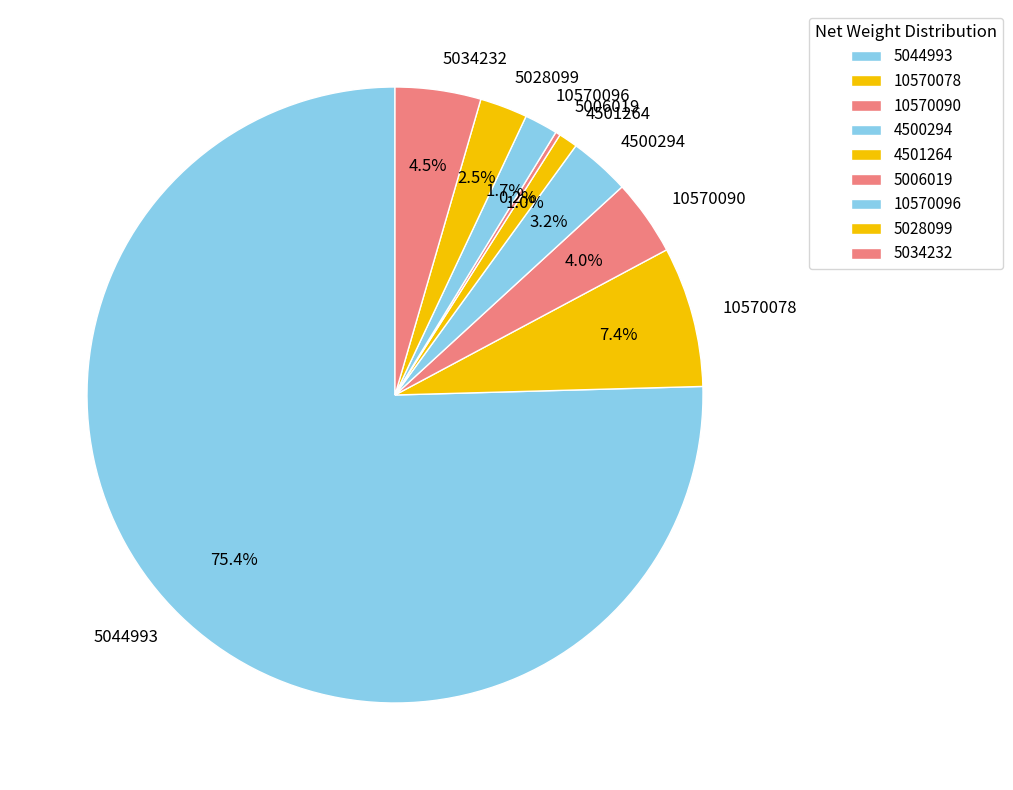

Which slice is the largest?

5044993